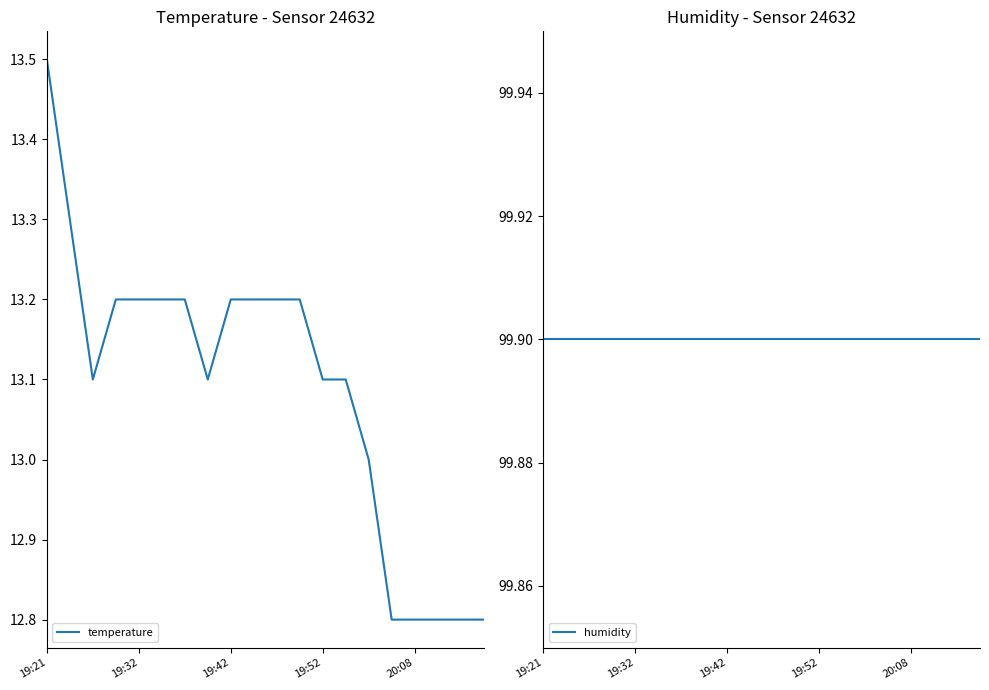

What is the difference between the second highest and minimum values in the temperature series?

0.5